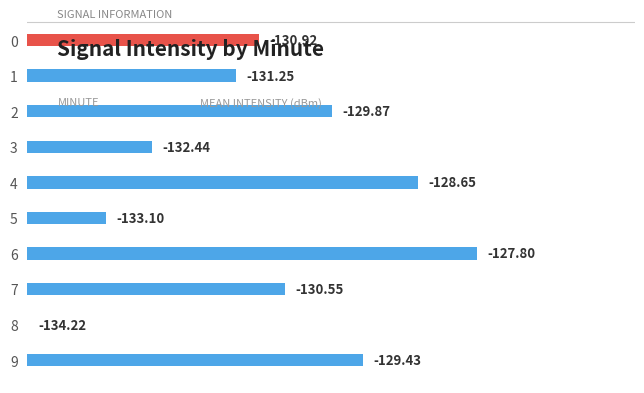

Rank the categories by value from lowest to highest.

8, 5, 3, 1, 0, 7, 2, 9, 4, 6